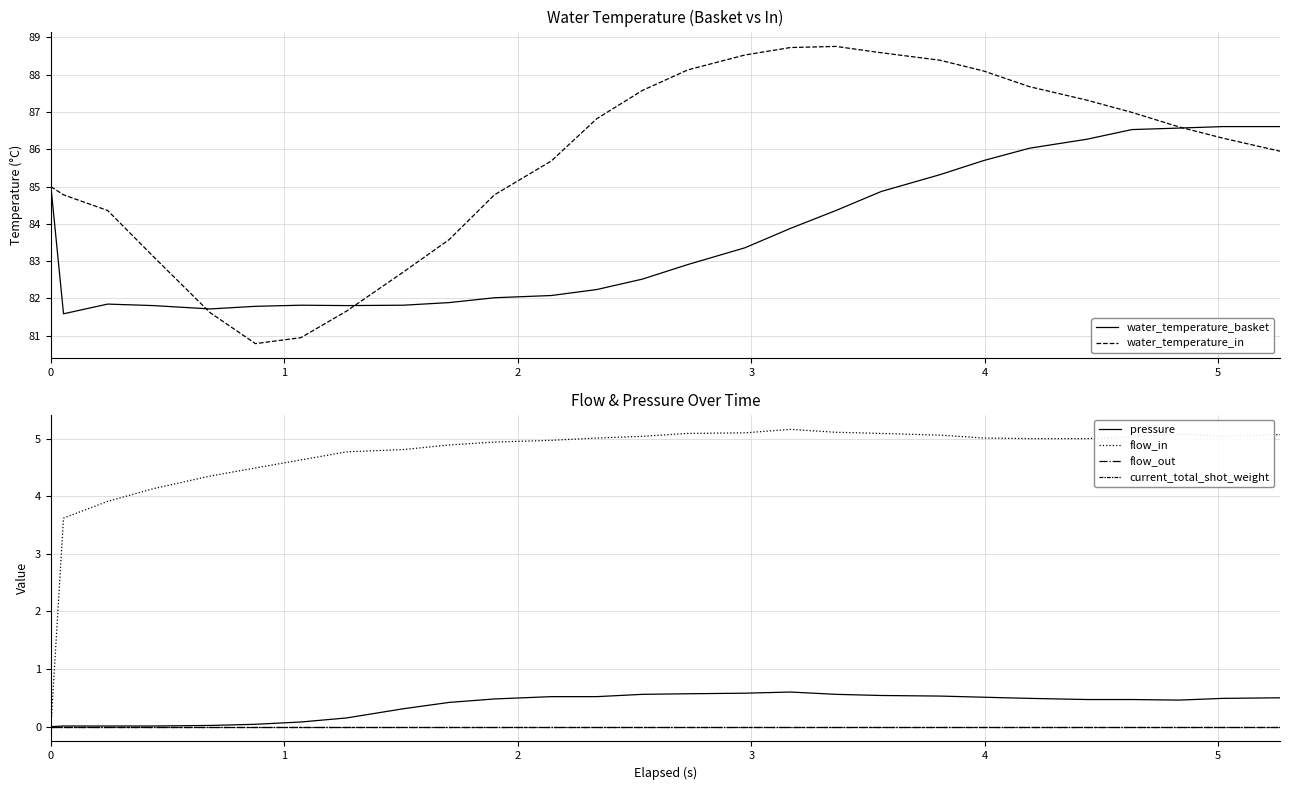

What is the maximum value for water_temperature_basket?

86.6